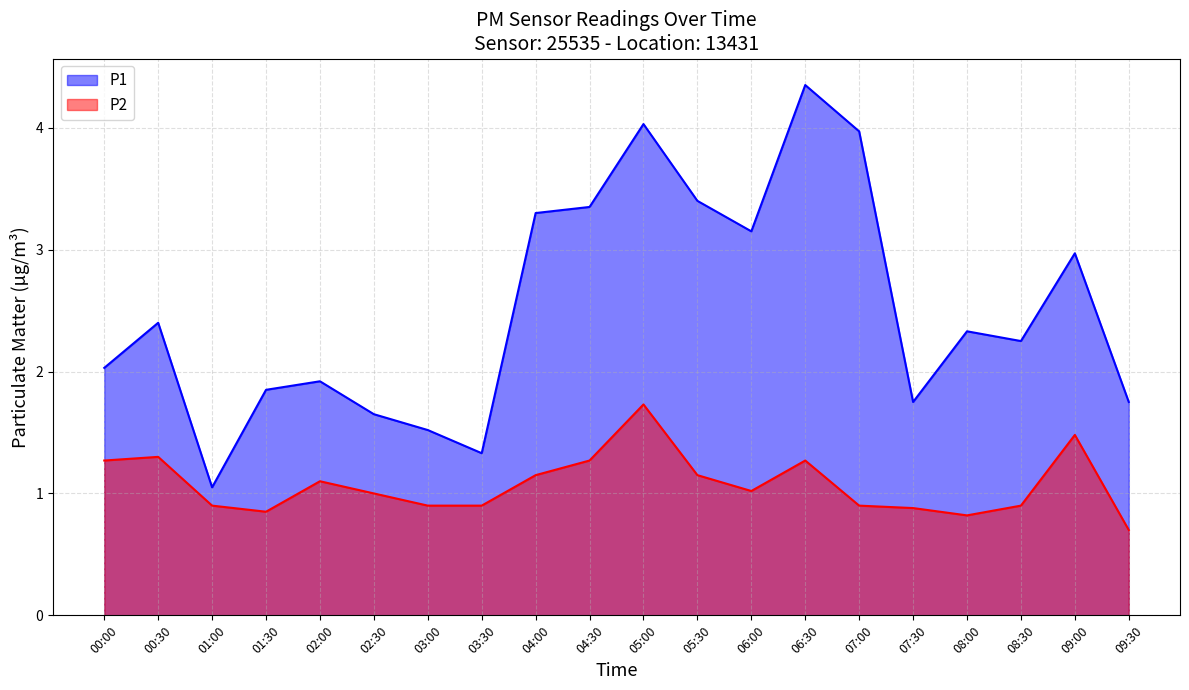

How many lines are shown in the chart?

2